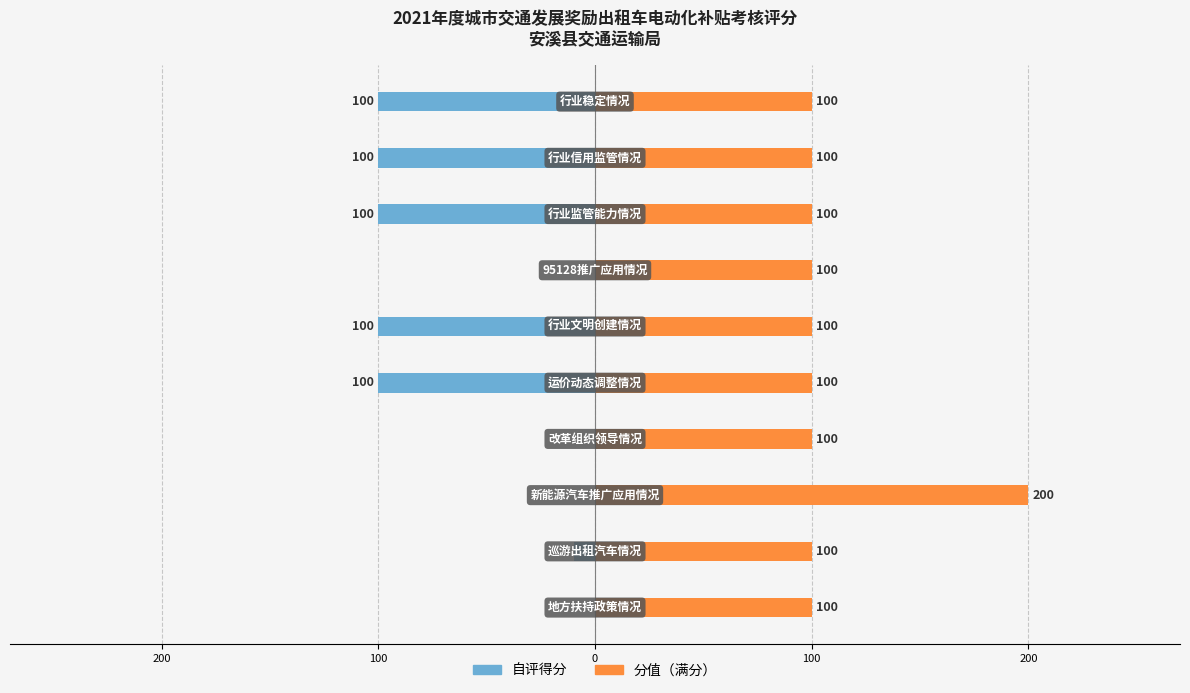

Which series changed the most between 300 and 200?

自评得分